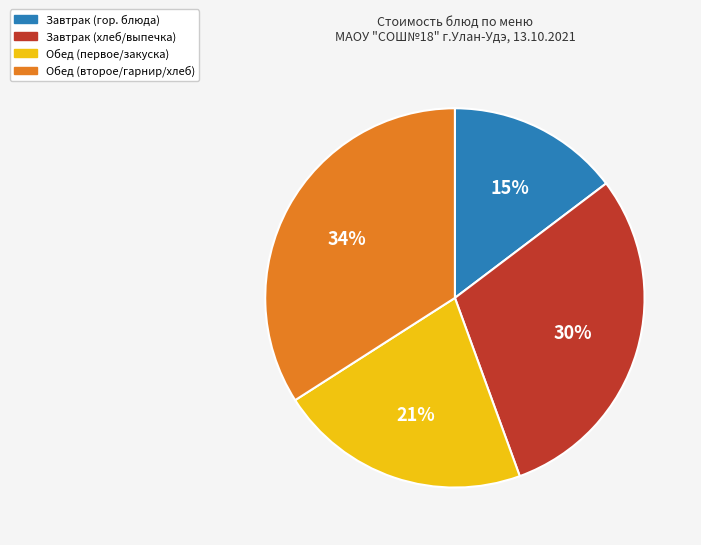

Combined, do Завтрак (хлеб/выпечка) and Завтрак (гор. блюда) account for over 50%?

No